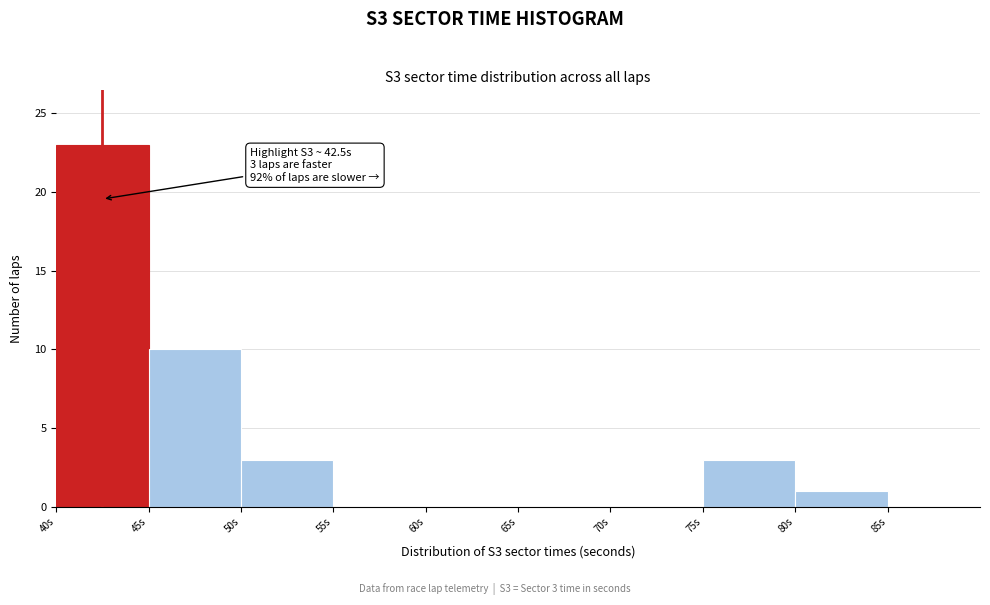

Over which range of the x-axis is the bar tallest?

40 to 45